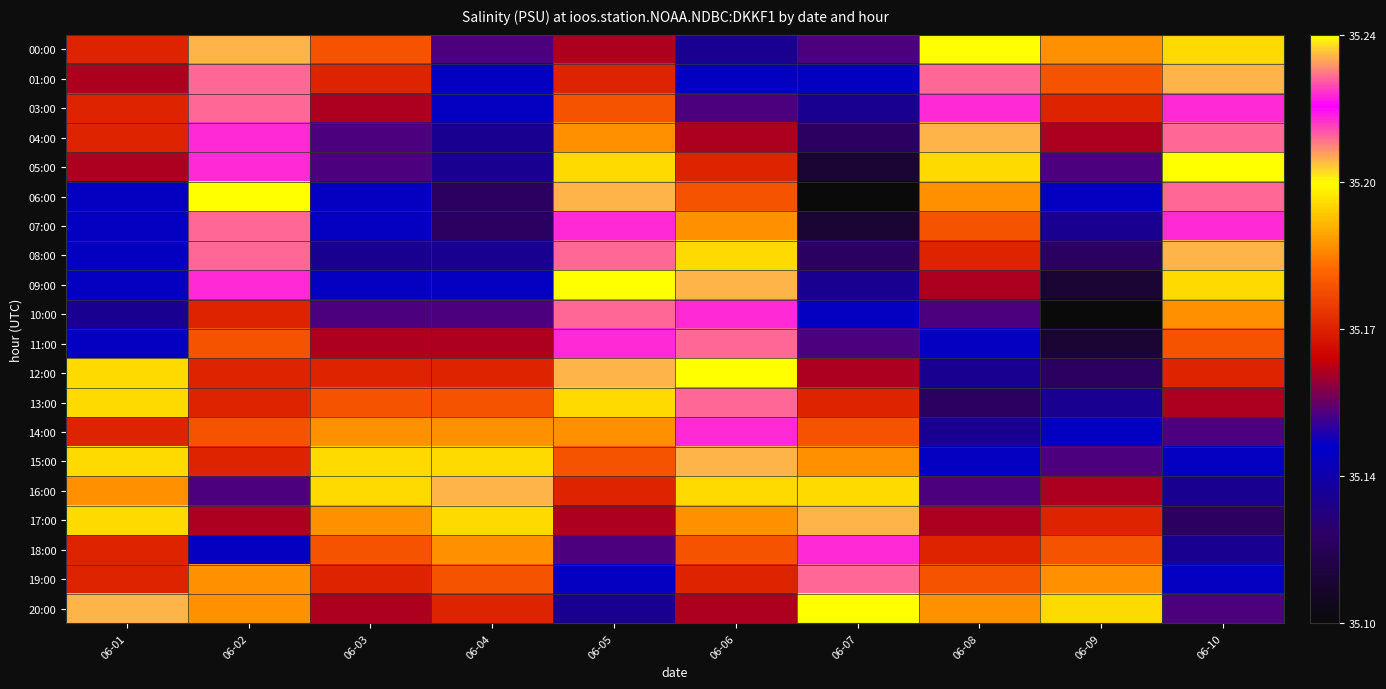

At 06-09, list the series in order from largest to smallest.

20:00, 00:00, 19:00, 01:00, 18:00, 03:00, 17:00, 04:00, 16:00, 05:00, 15:00, 06:00, 14:00, 07:00, 13:00, 08:00, 12:00, 09:00, 11:00, 10:00